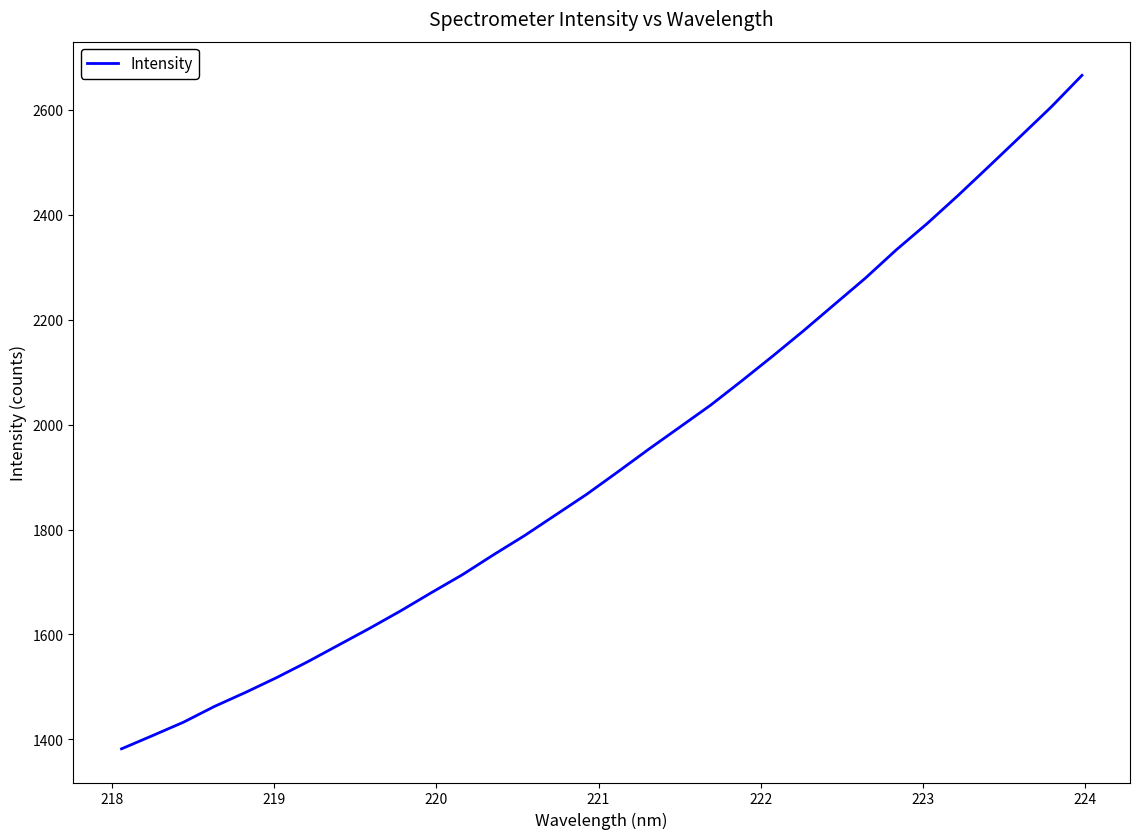

What is the minimum value shown in the chart?

1382.1